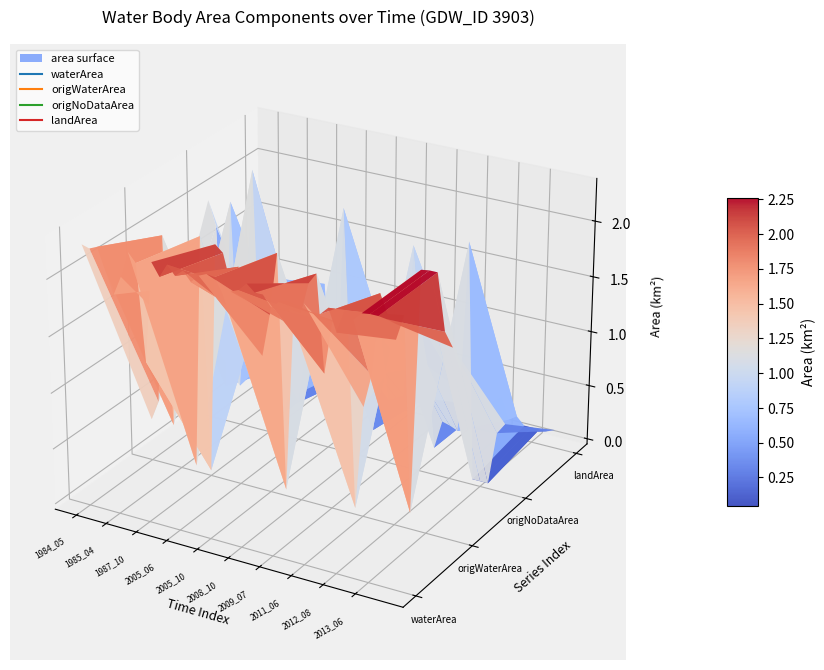

The value of origWaterArea at 17 is 3.3. True or false?

False